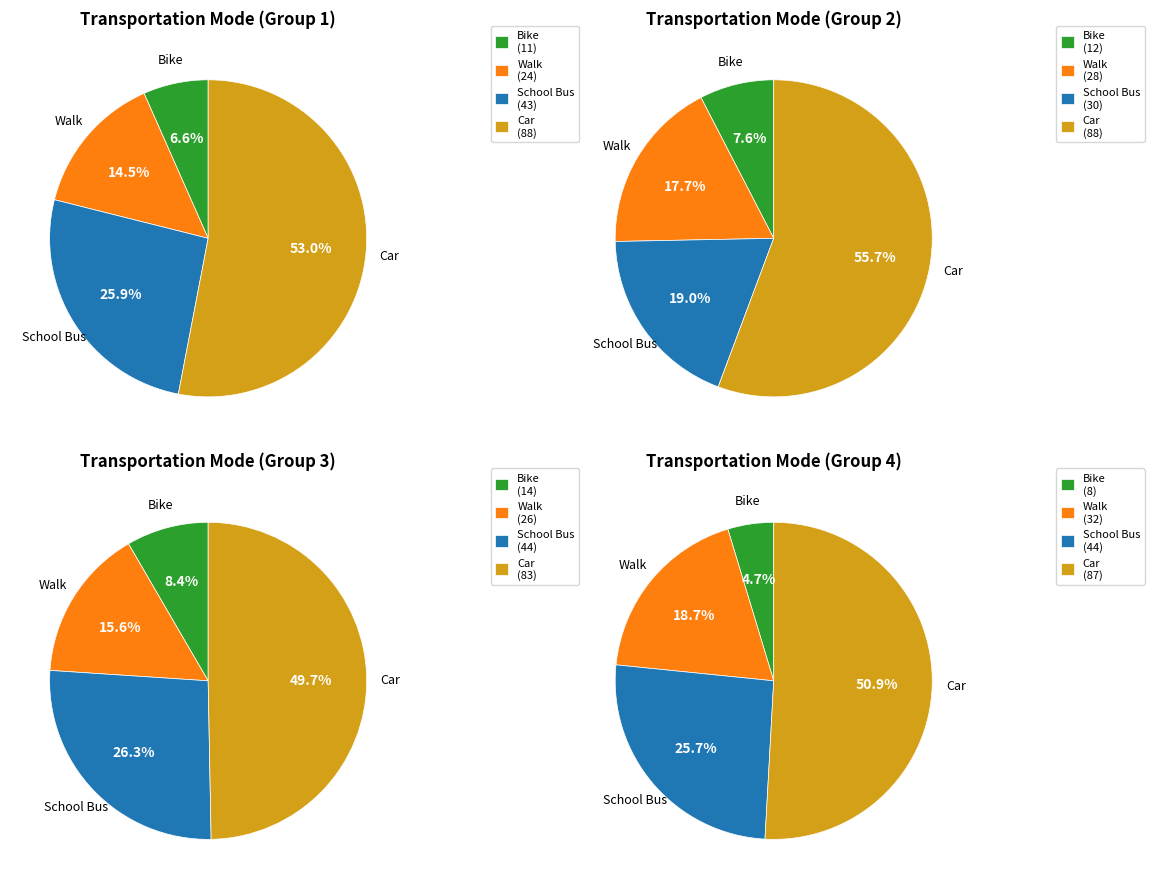

Which slice is the smallest?

Bike